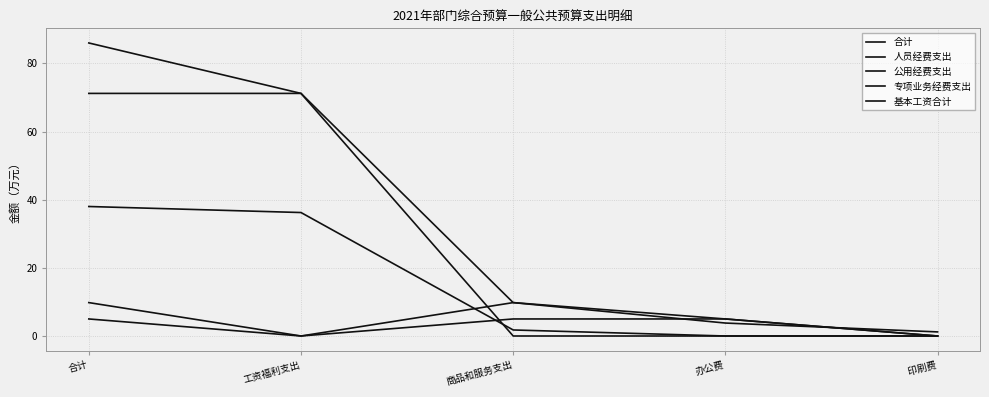

How many times do 基本工资合计 and 专项业务经费支出 cross each other?

1